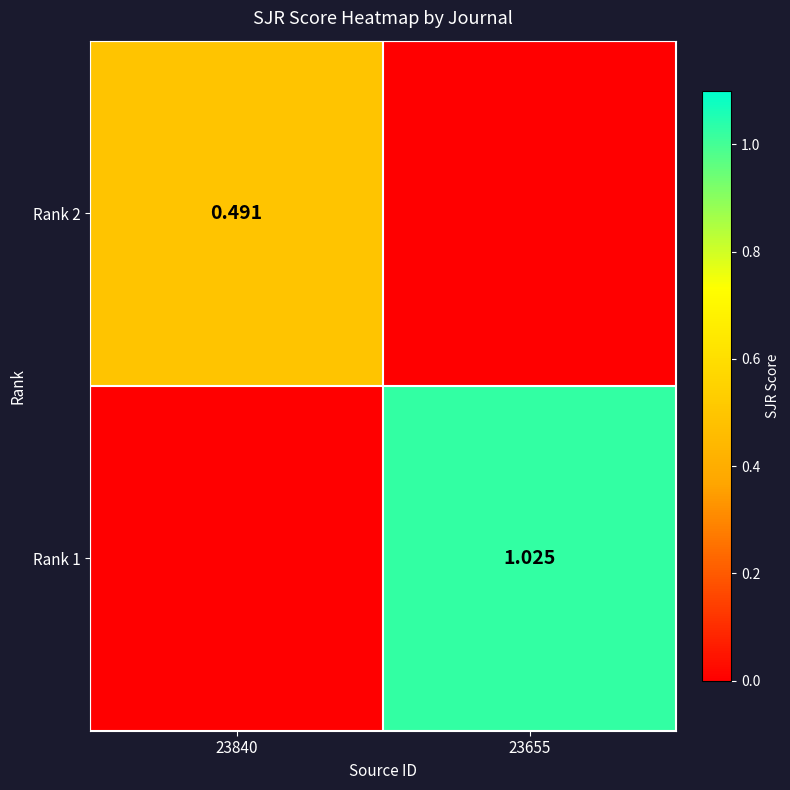

How many Rank 2 values are between 0 and 1?

2